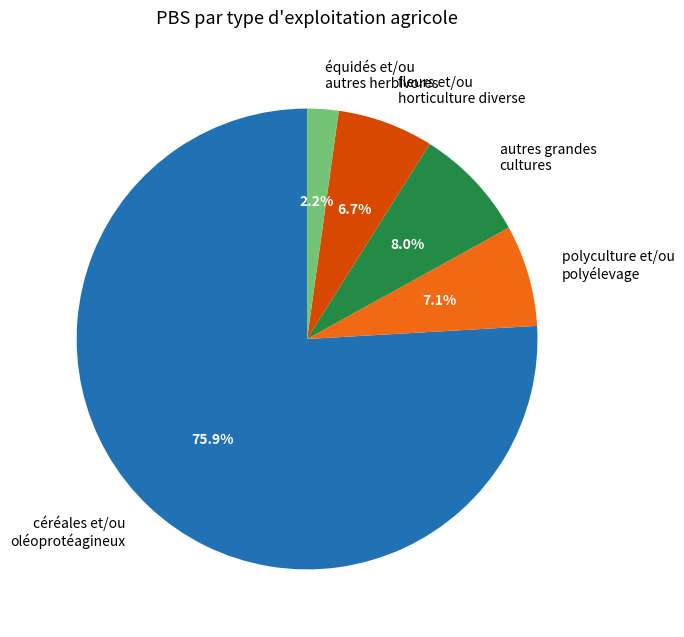

Does any single category account for the majority?

Yes